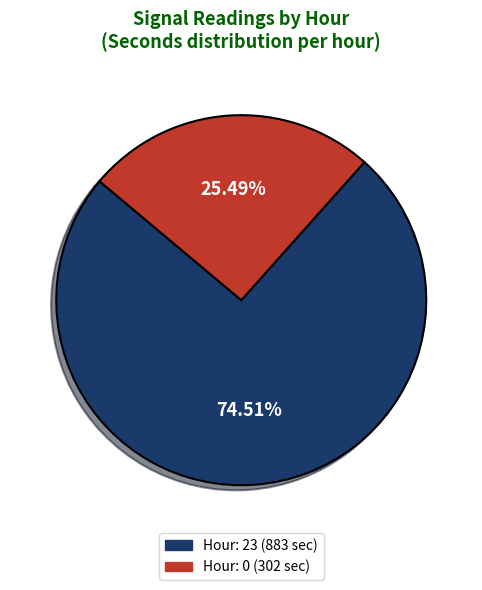

Is there a majority slice in this chart?

Yes